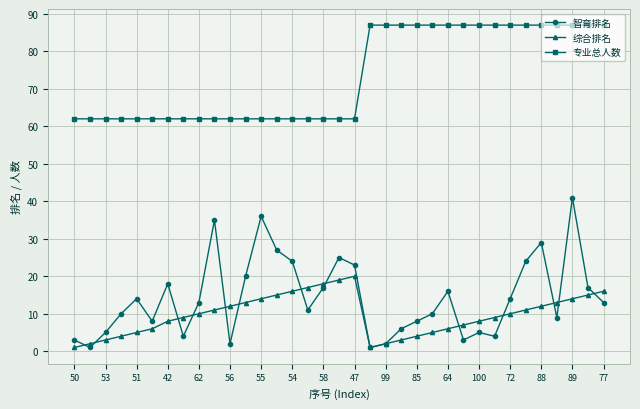

Which series has the widest spread of values?

智育排名